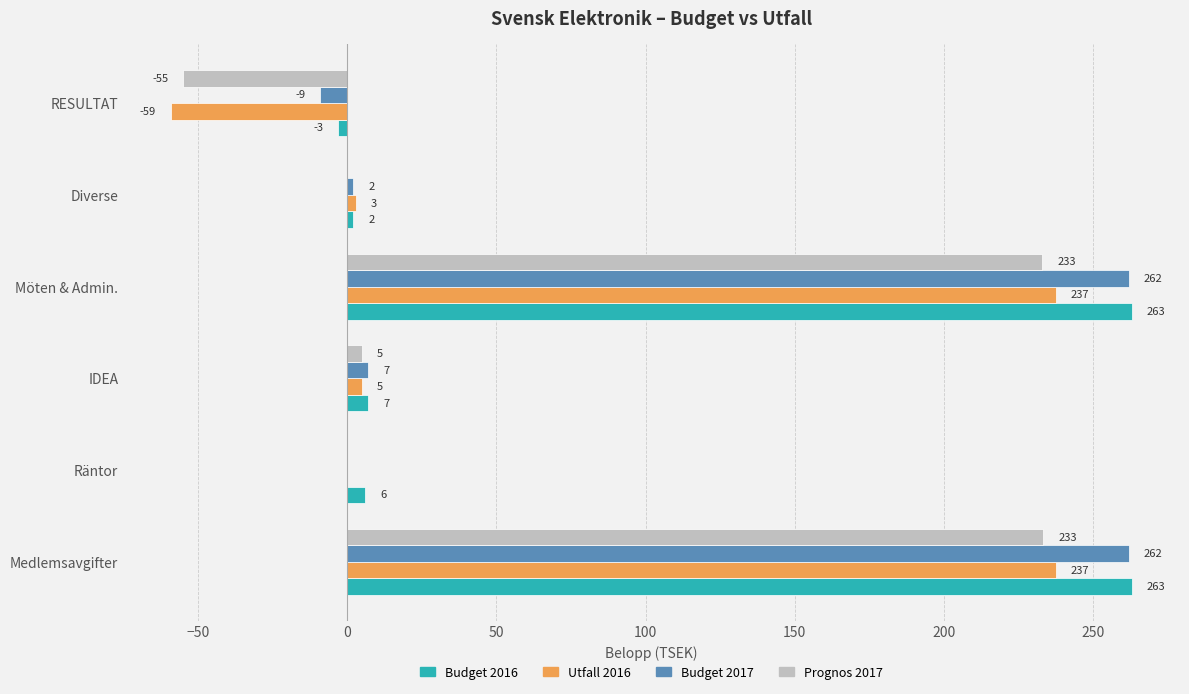

What is the sum of all Budget 2017 values?

524.0